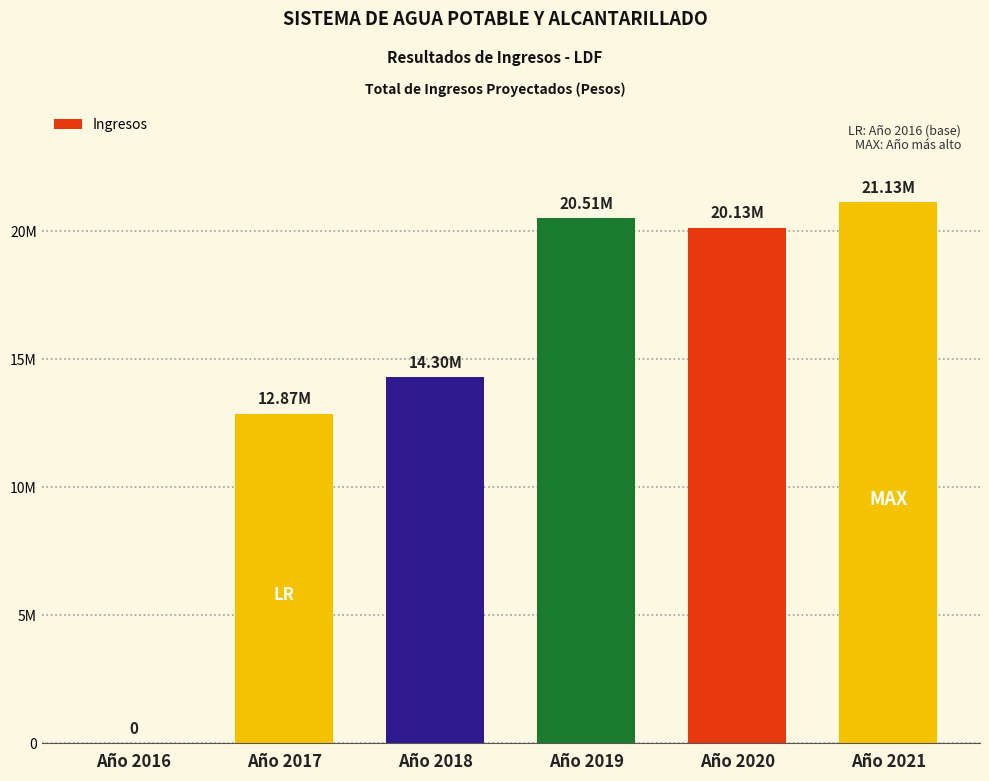

Which category has the highest value across all series?

Año 2021